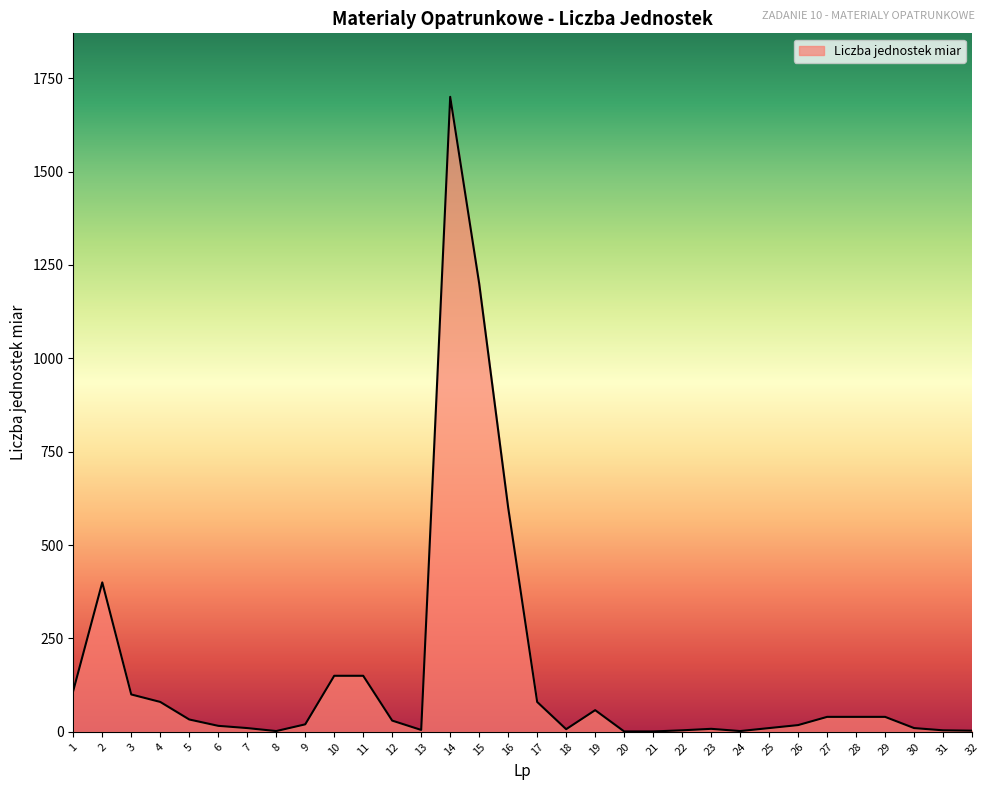

What is the maximum value shown in the chart?

1700